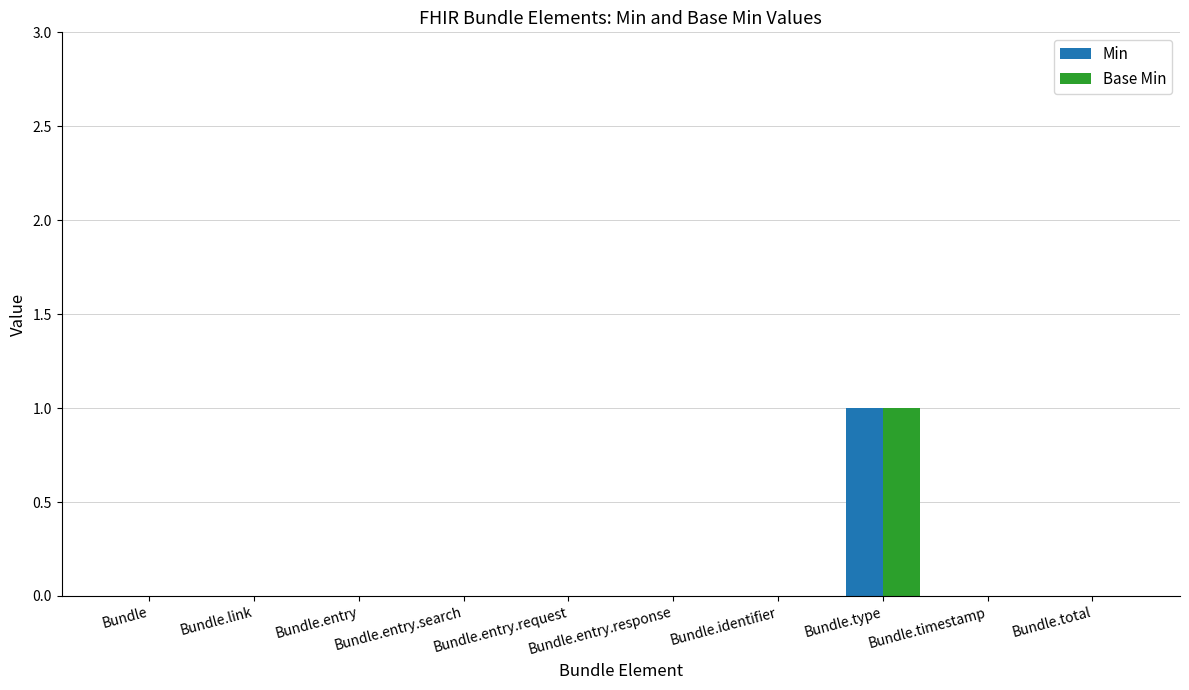

Which category has the highest value in the Base Min series?

Bundle.type